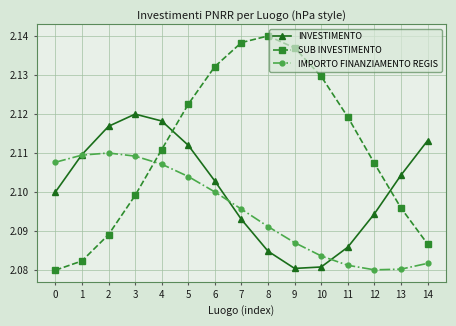

Between which two adjacent categories do IMPORTO FINANZIAMENTO REGIS and SUB INVESTIMENTO first intersect?

3 and 4